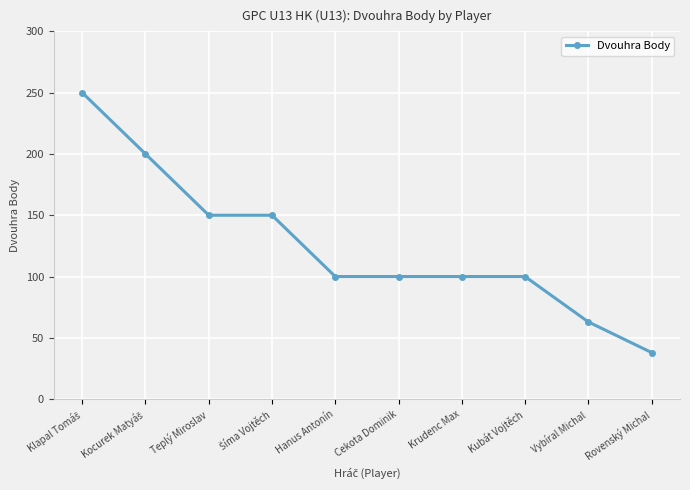

How many values are below 100?

2